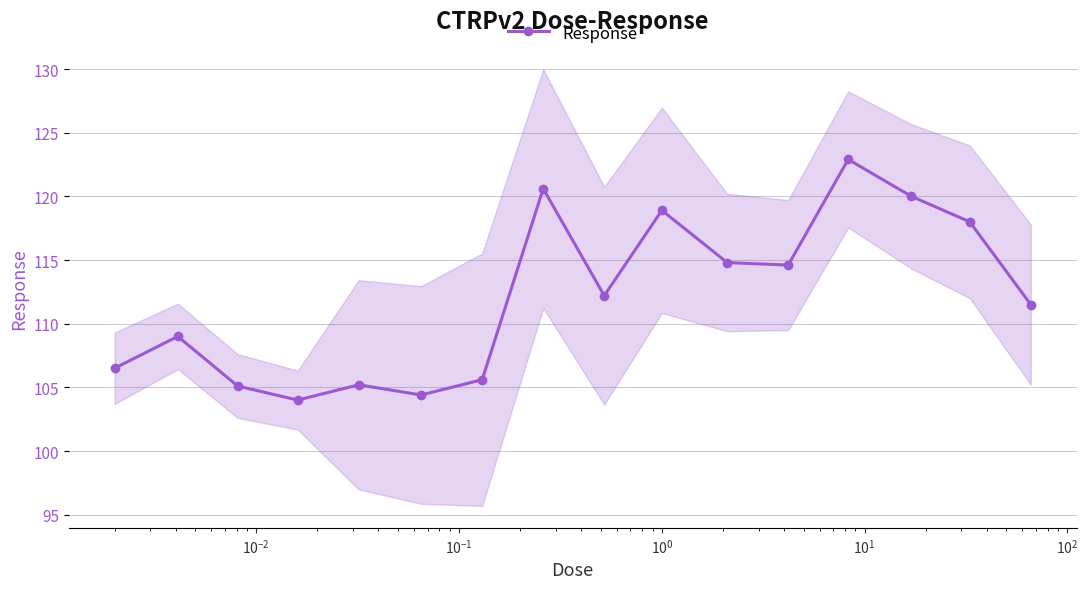

True or false: Response has more than 1 points higher than both neighbors.

True